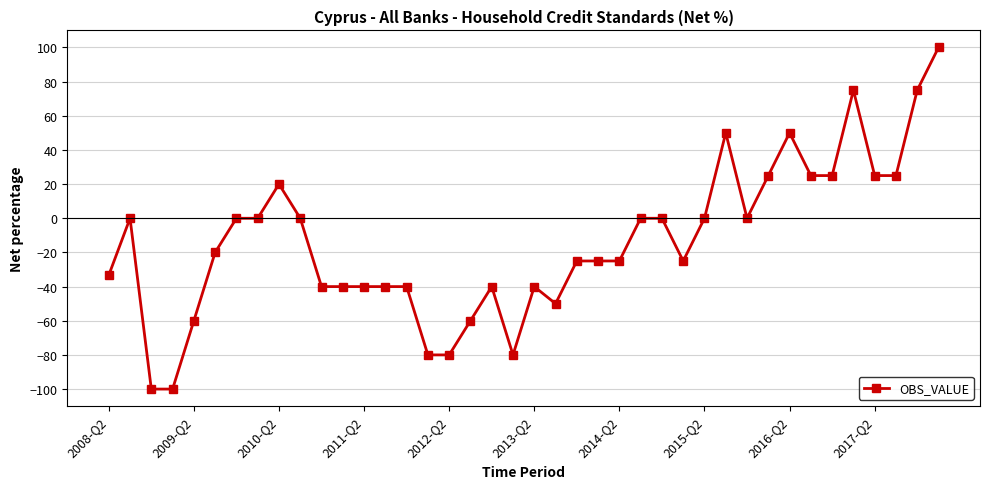

What is the smallest value displayed?

-100.0